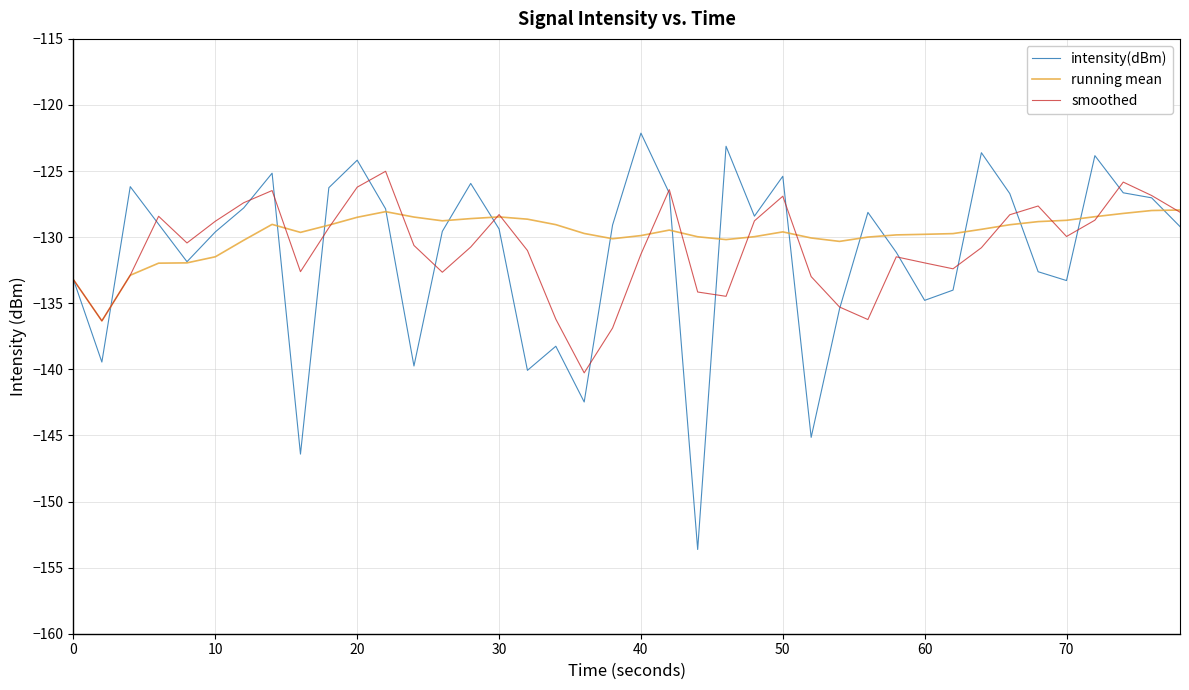

After their last crossing, which series has the higher values: running mean or intensity(dBm)?

running mean